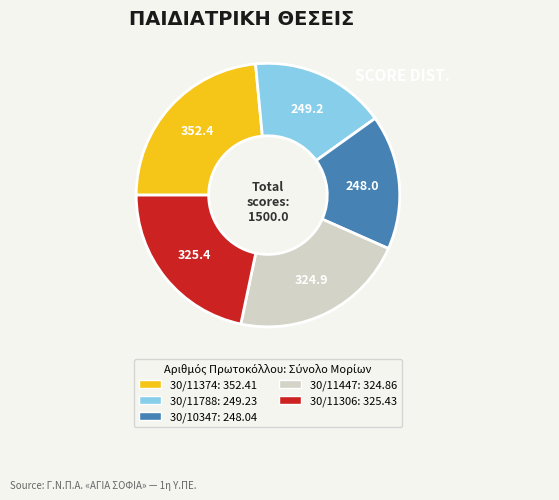

Is it true that 30/11374 is 23% of the pie?

True